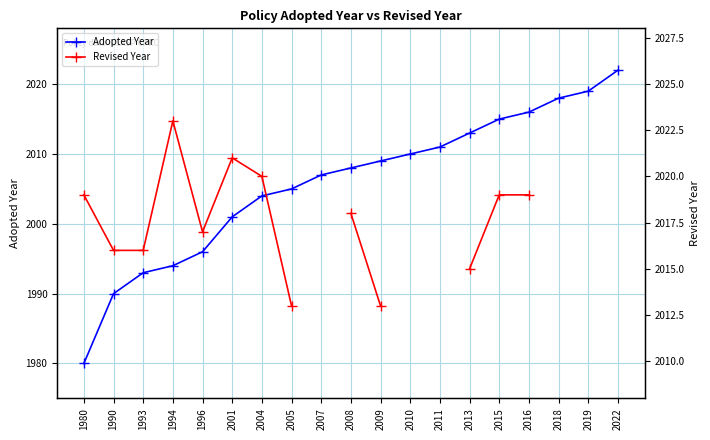

Is it true that Adopted Year equals 1135.1 at 1990?

False